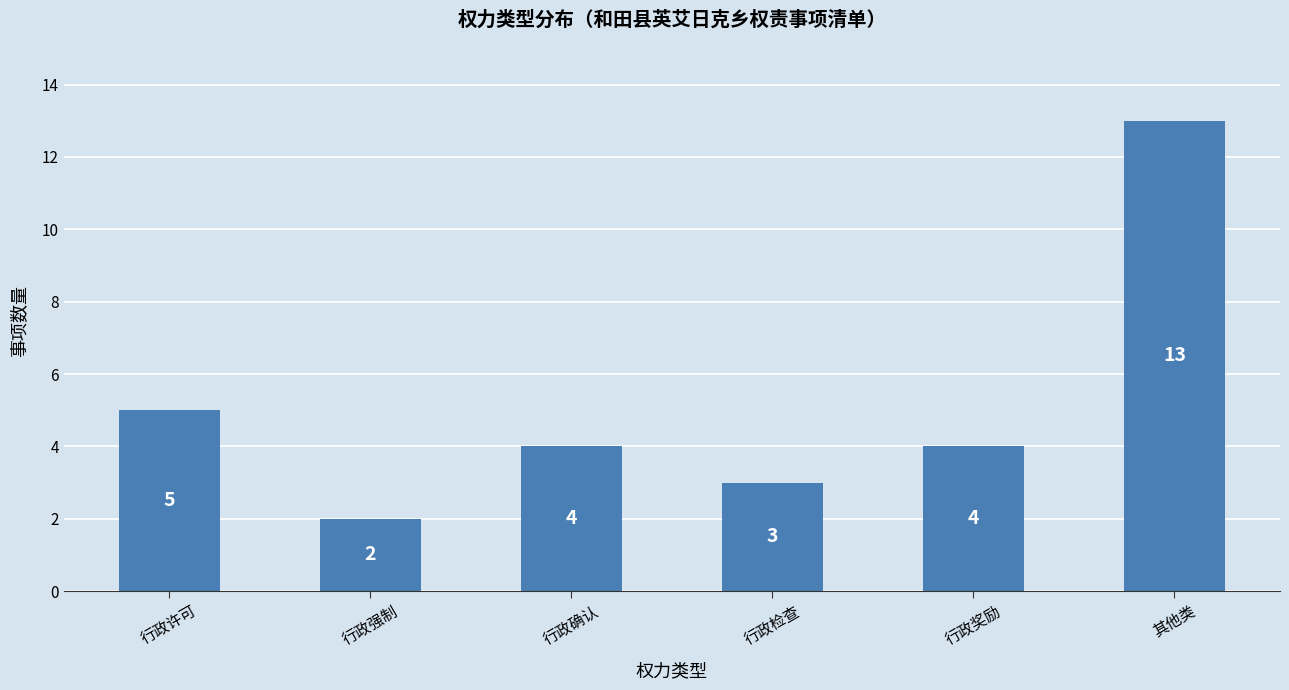

Which has a higher value, 行政奖励 or 其他类?

其他类